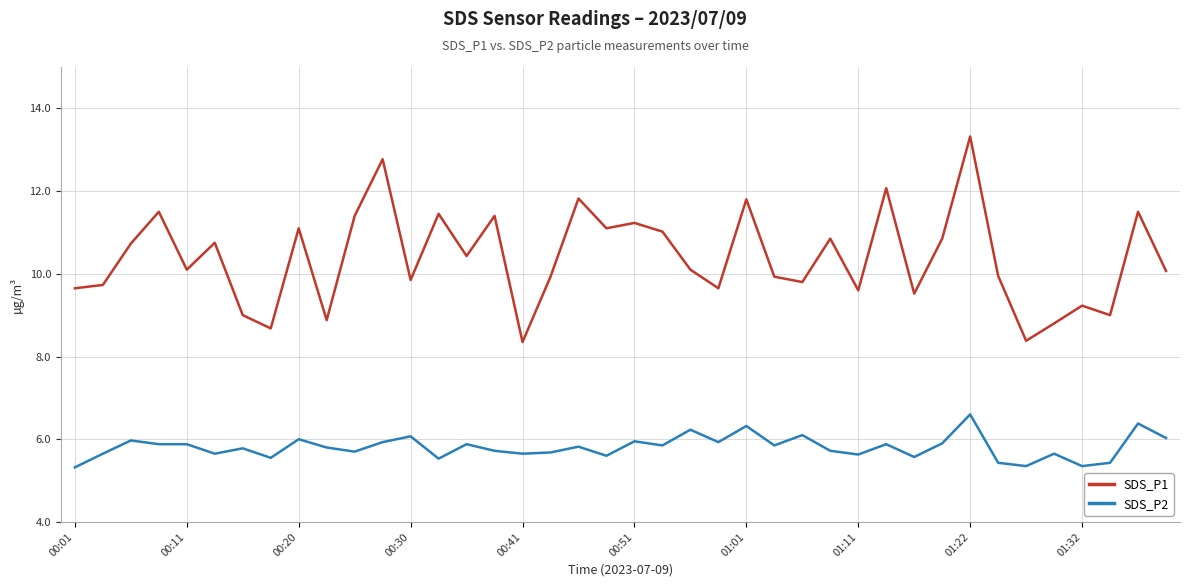

What is the lowest value of the SDS_P2 series?

5.3